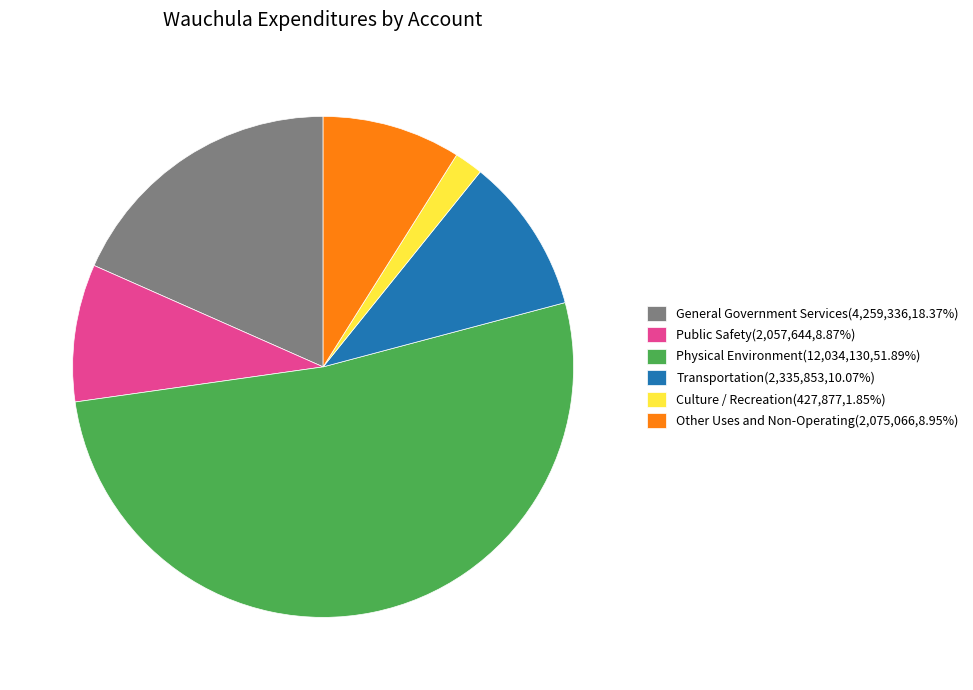

What is the smallest slice in the pie chart?

Culture / Recreation